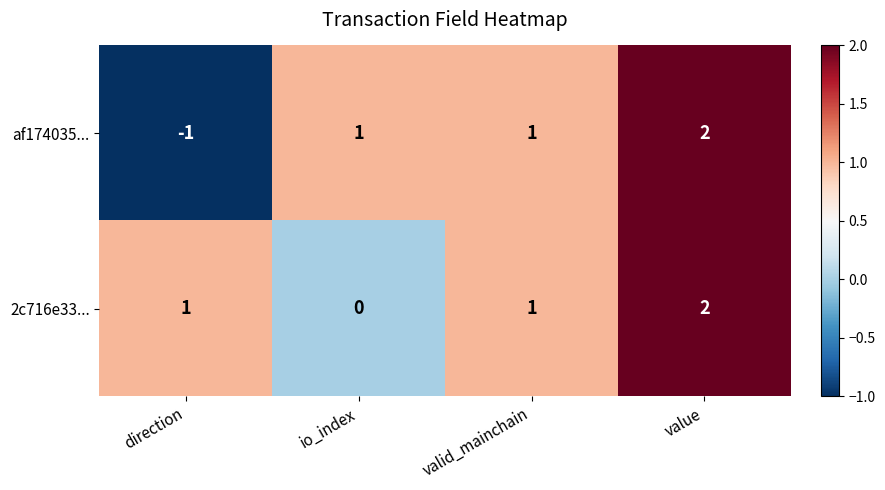

Which series has the largest range (max minus min)?

af174035...